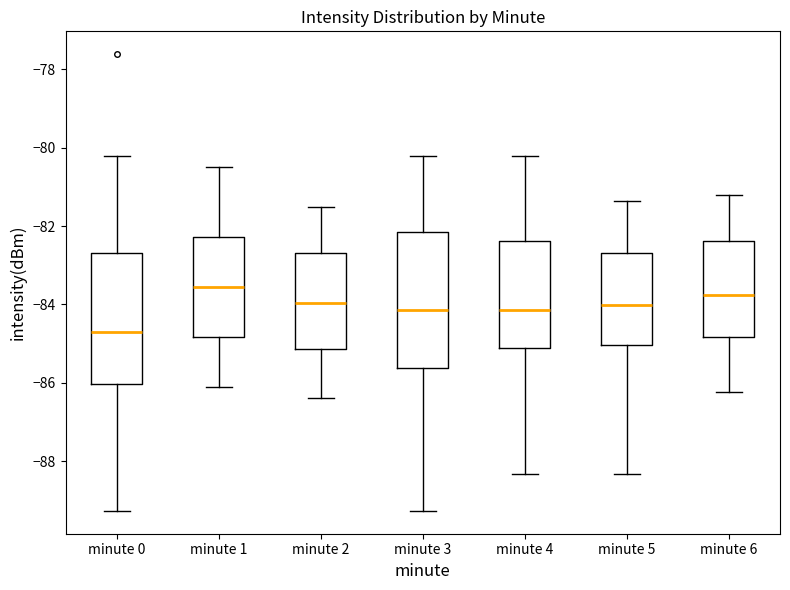

Which box has the highest median line?

minute 1